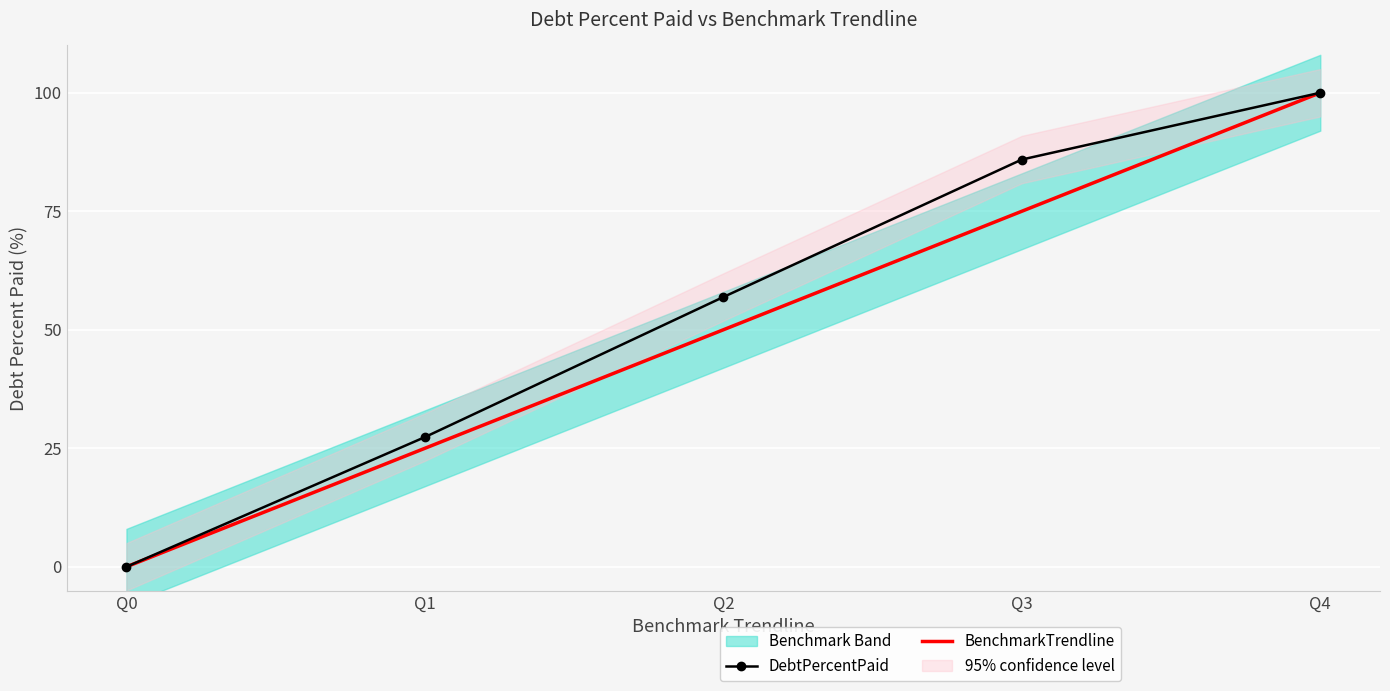

Reading left to right, extract all data points from this chart.

DebtPercentPaid: 0.0	27.4	56.9	85.9	100.0
BenchmarkTrendline: 0.0	25.0	50.0	75.0	100.0